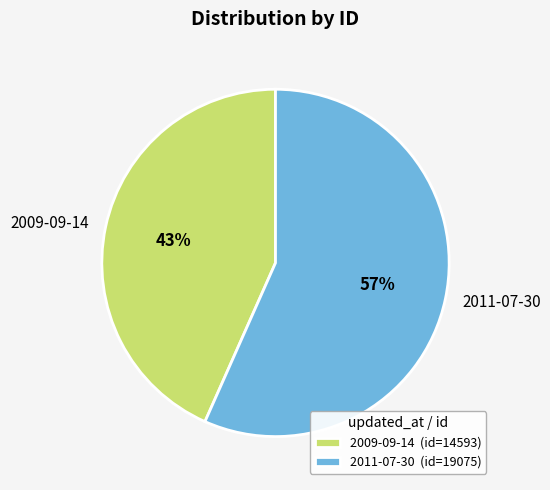

Which category has the smallest portion of the pie?

2009-09-14